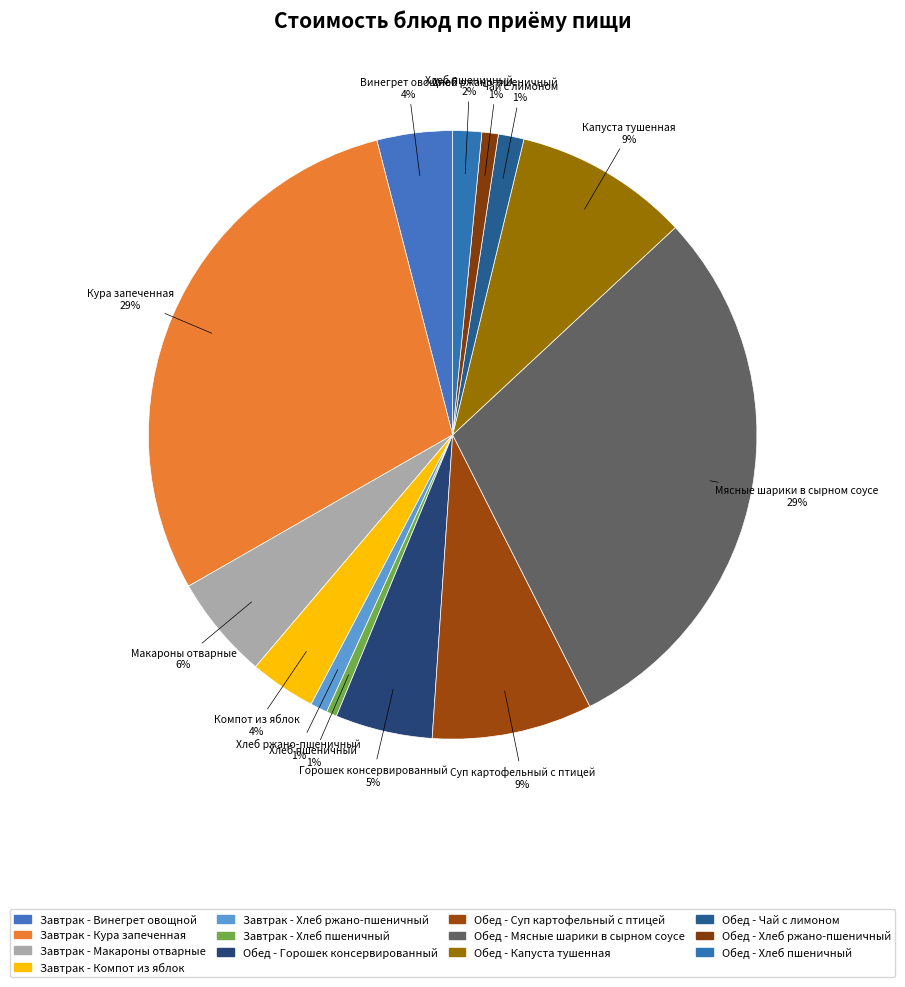

To the nearest percent, what is the average slice percentage?

8%